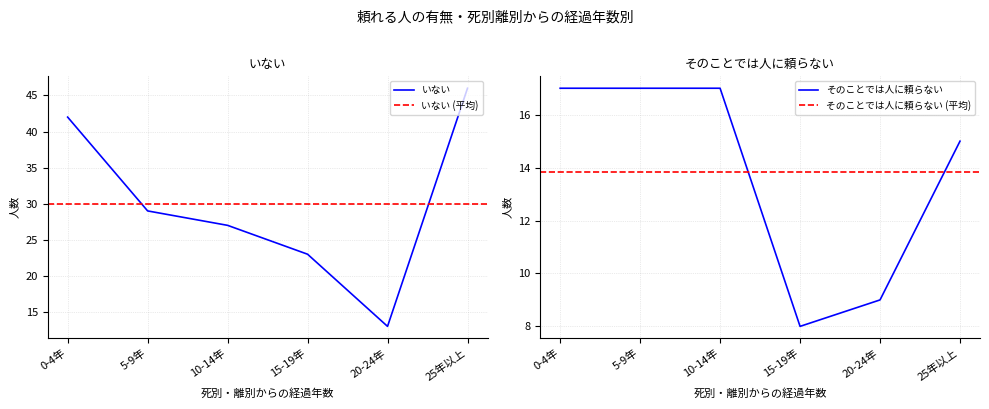

What is the approximate value of そのことでは人に頼らない at 5-9年?

17